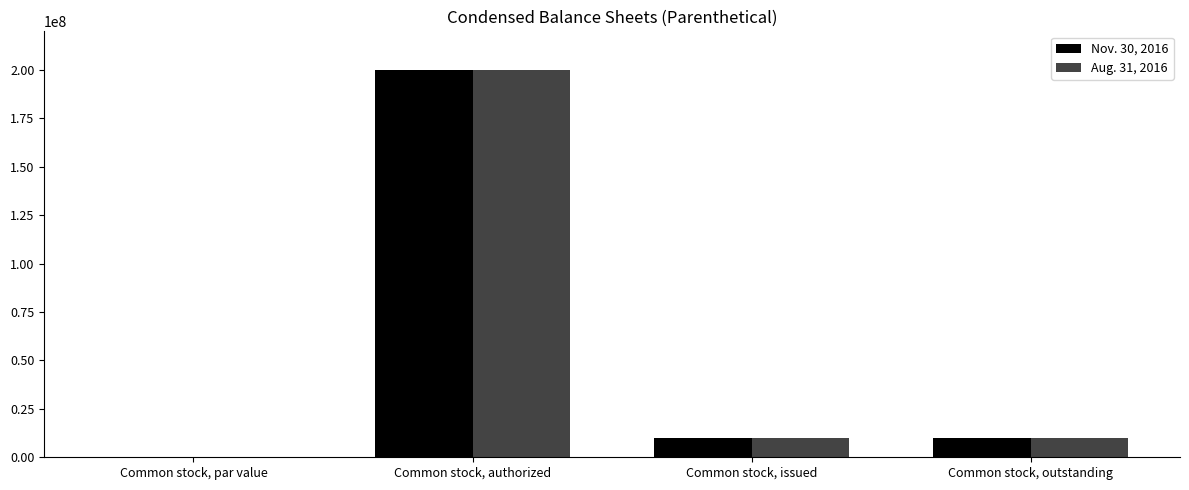

The Nov. 30, 2016 series shows 359685407.0 at Common stock, authorized. True or false?

False